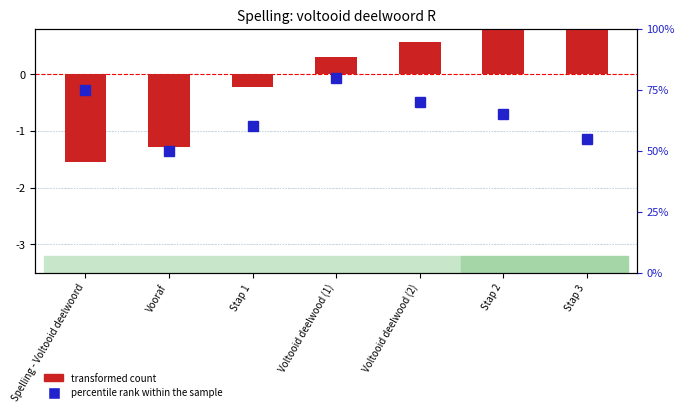

At how many categories does at least one series exceed 43?

7